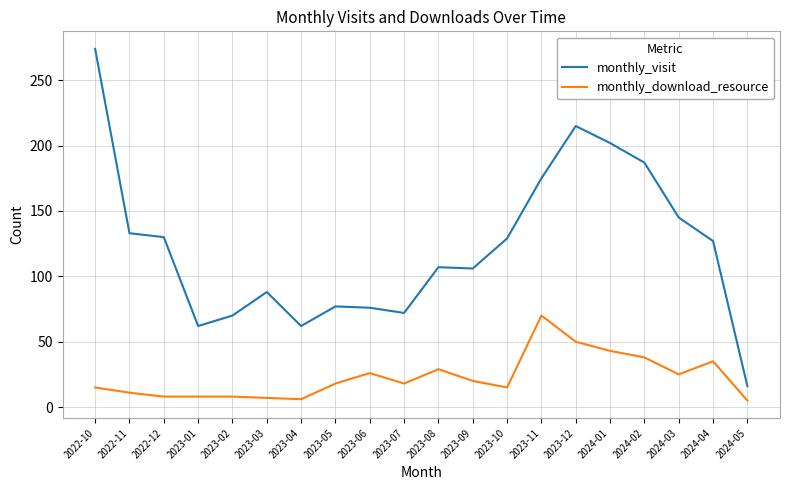

True or false: monthly_visit has a value of 72 at 2023-07.

True